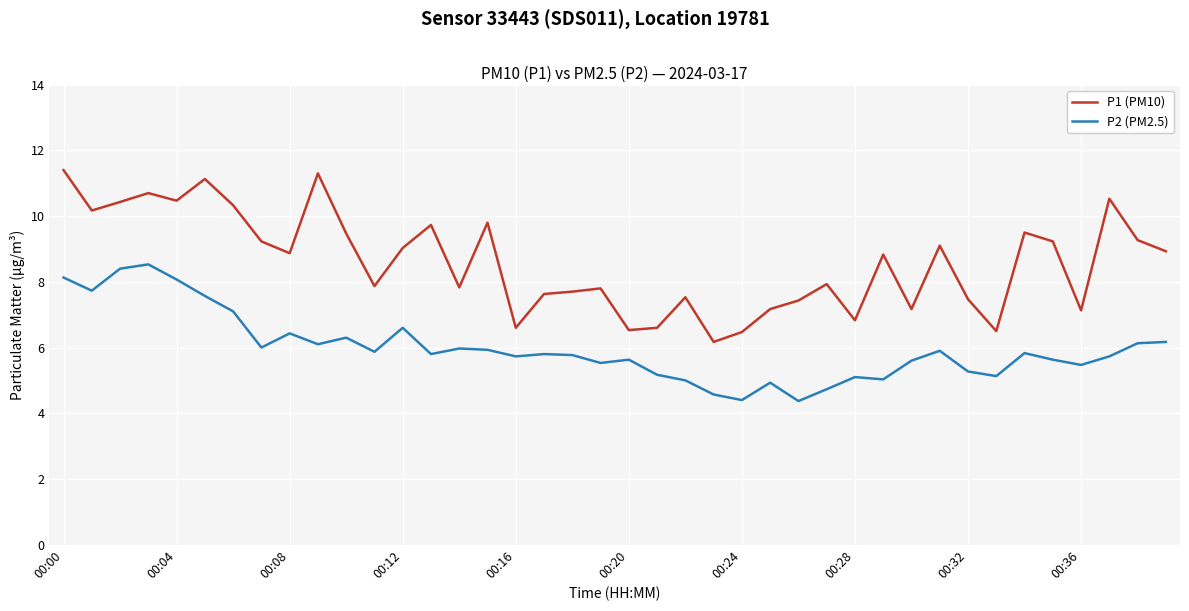

Is this an area chart (filled region under the line)?

No